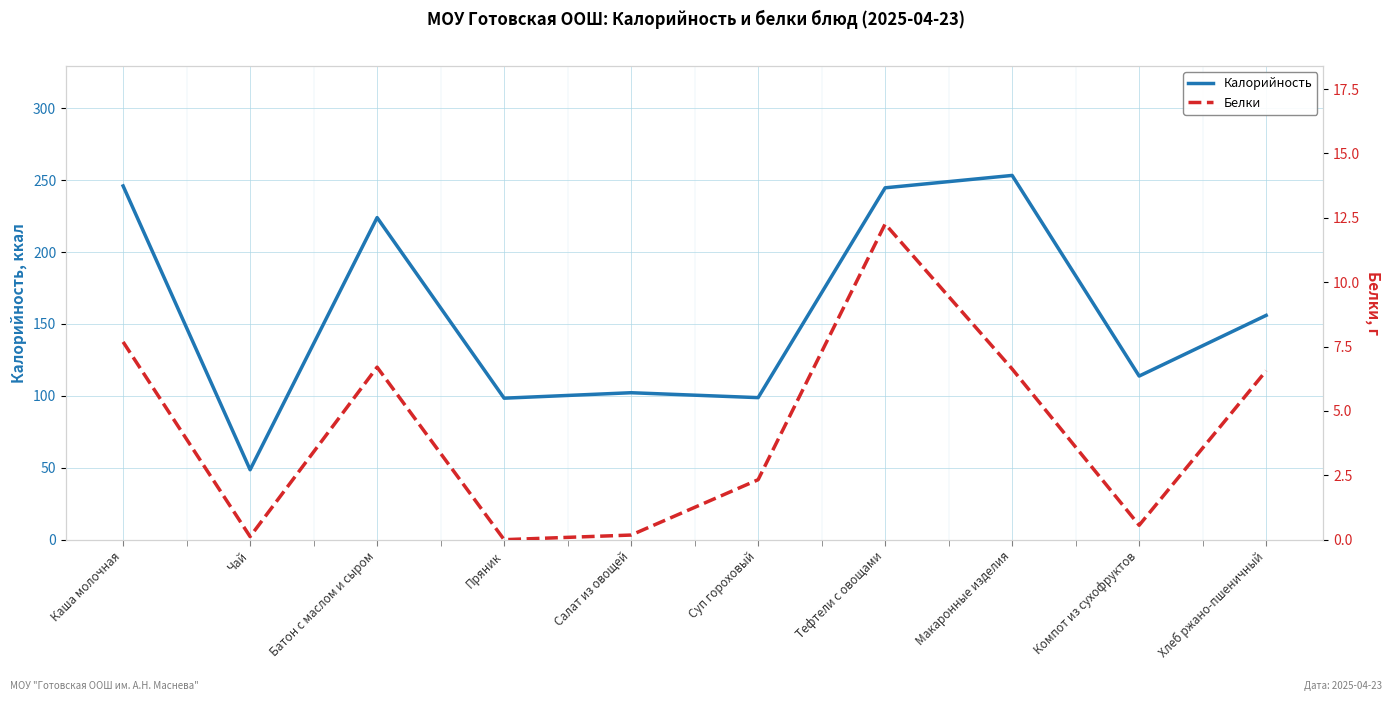

What is the difference between the maximum and minimum values in the Калорийность series?

204.7